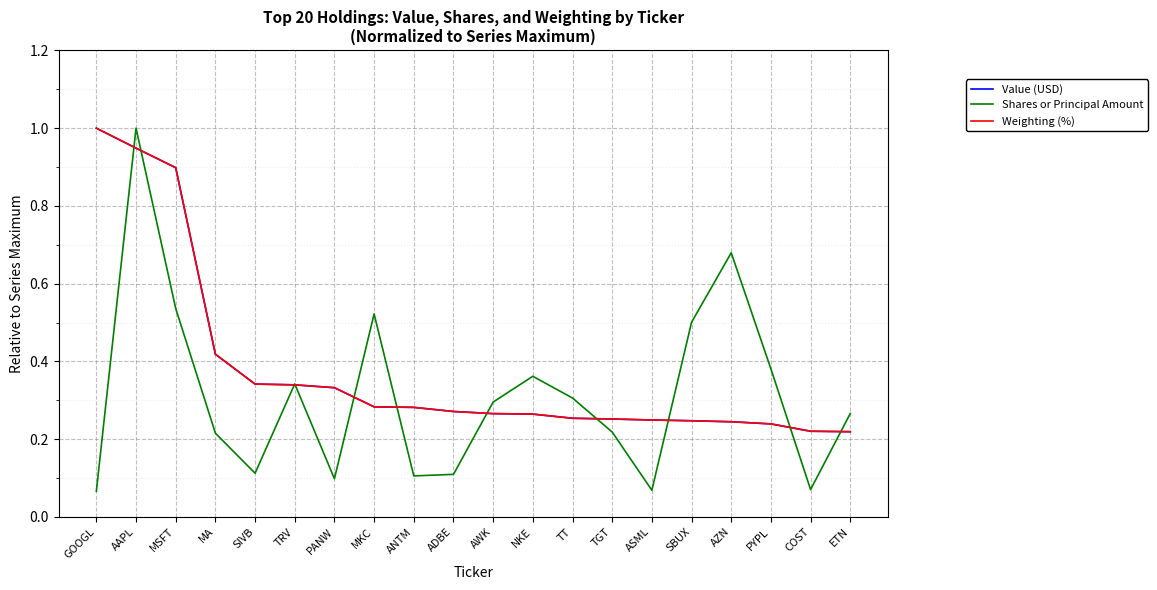

Does the chart display data point markers on the line(s)?

No